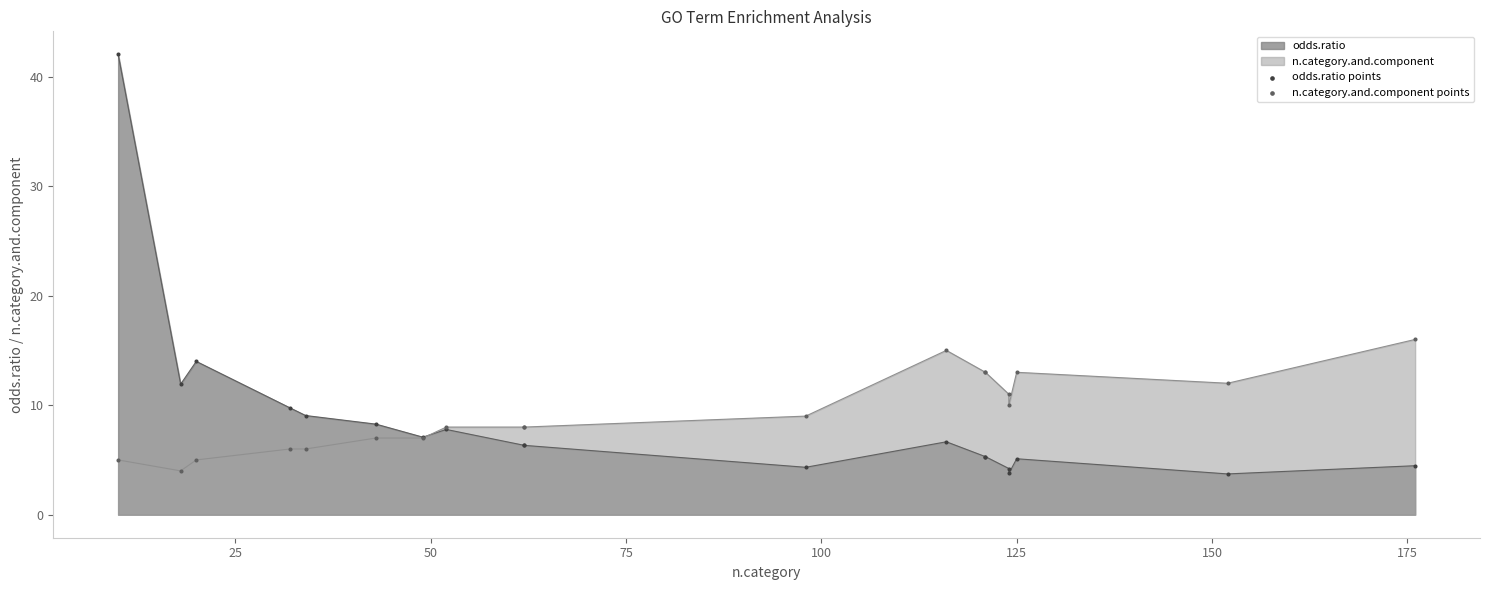

Which series has the largest Y range (max minus min)?

odds.ratio points